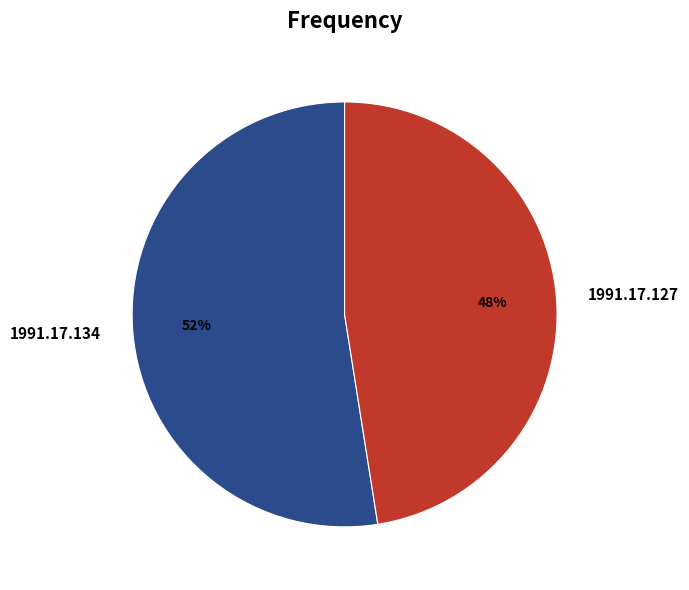

Between 1991.17.127 and 1991.17.134, which is larger?

1991.17.134